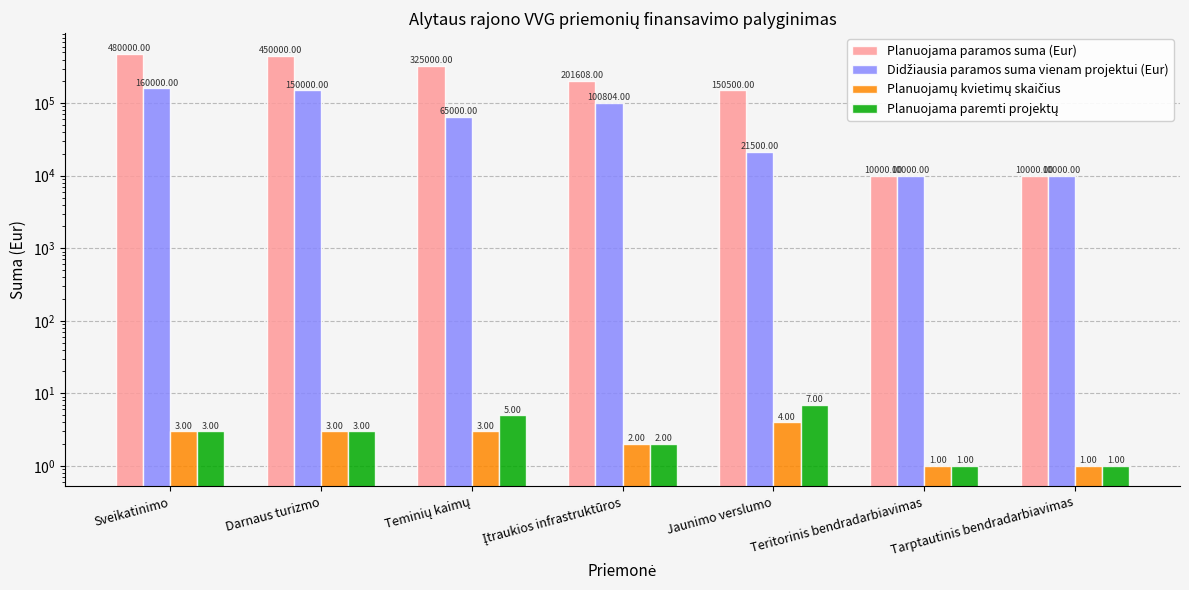

What is the average value of the Planuojama paramos suma (Eur) series?

232444